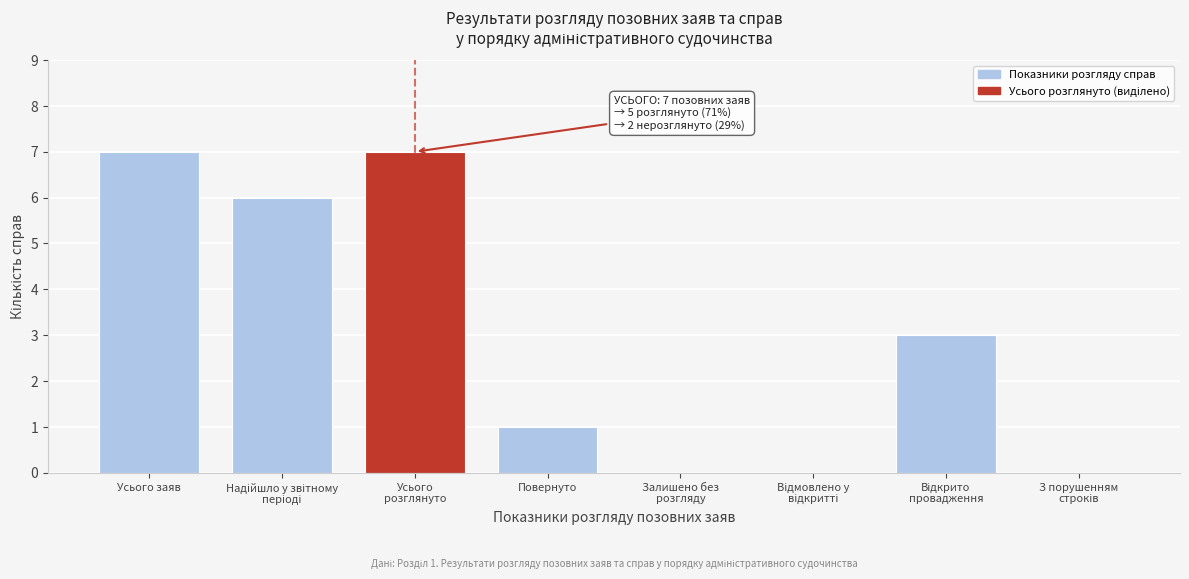

What is the sum of all values?

24